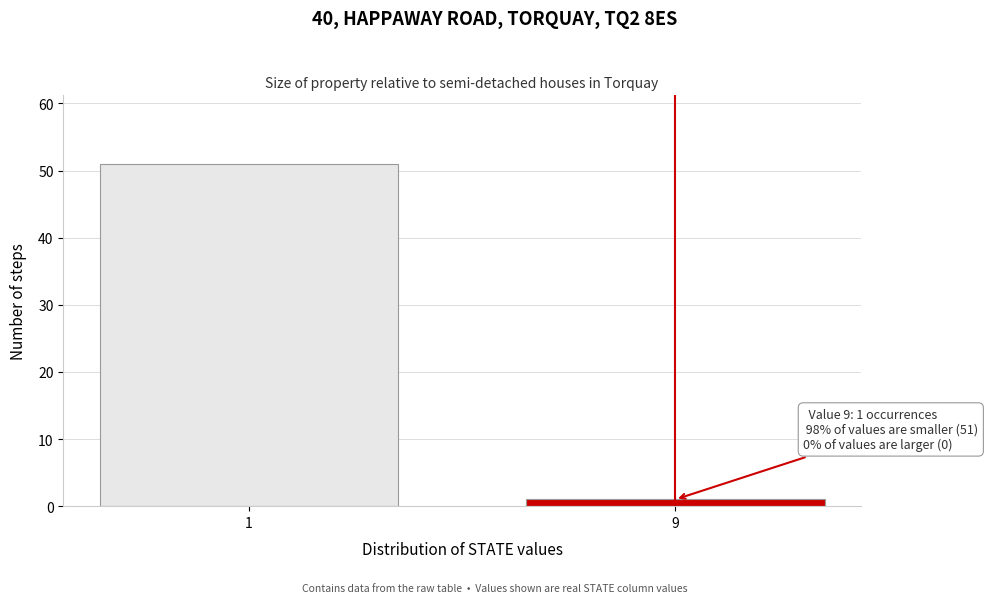

Reading right to left, transcribe all the data shown in this chart.

9=1	1=51